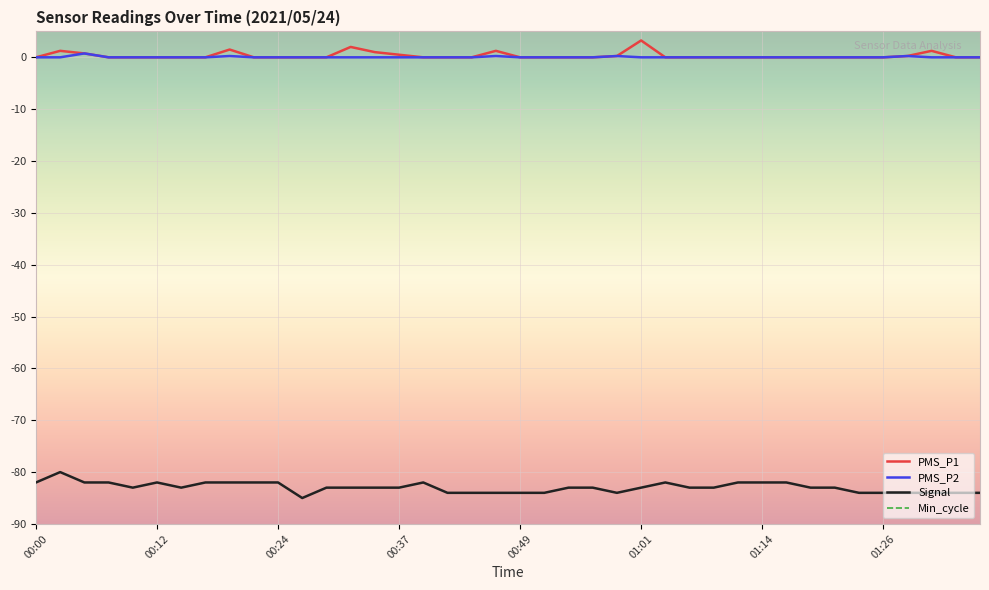

At which label does Signal first exceed -83?

00:00